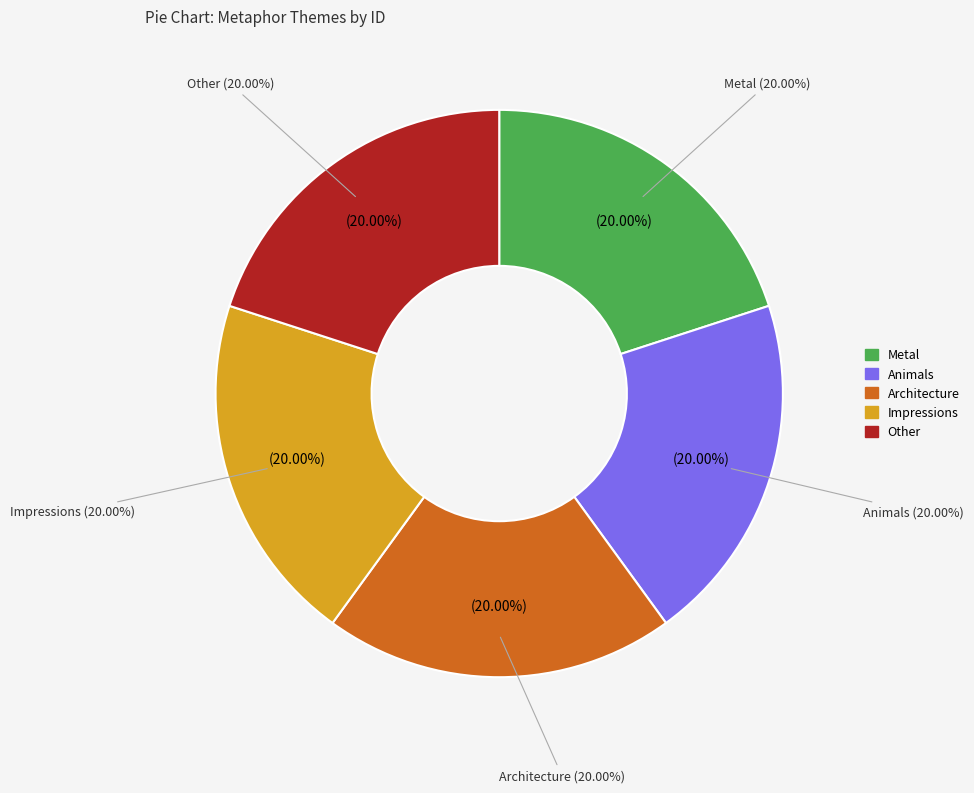

Rank the categories by value from lowest to highest.

Metal, Other, Architecture, Animals, Impressions